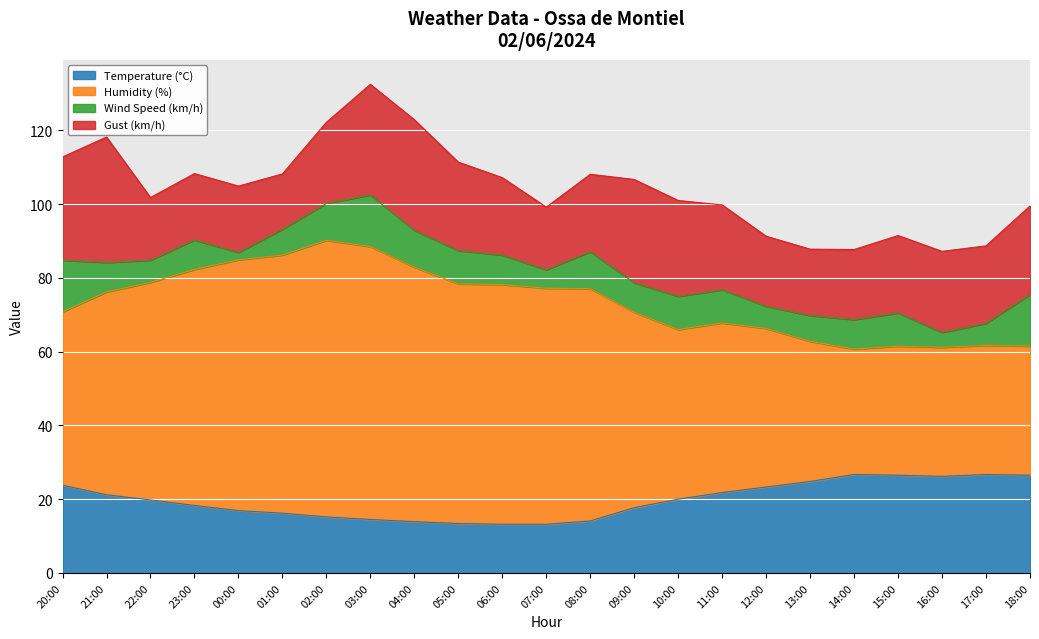

At how many categories does at least one series exceed 85?

3